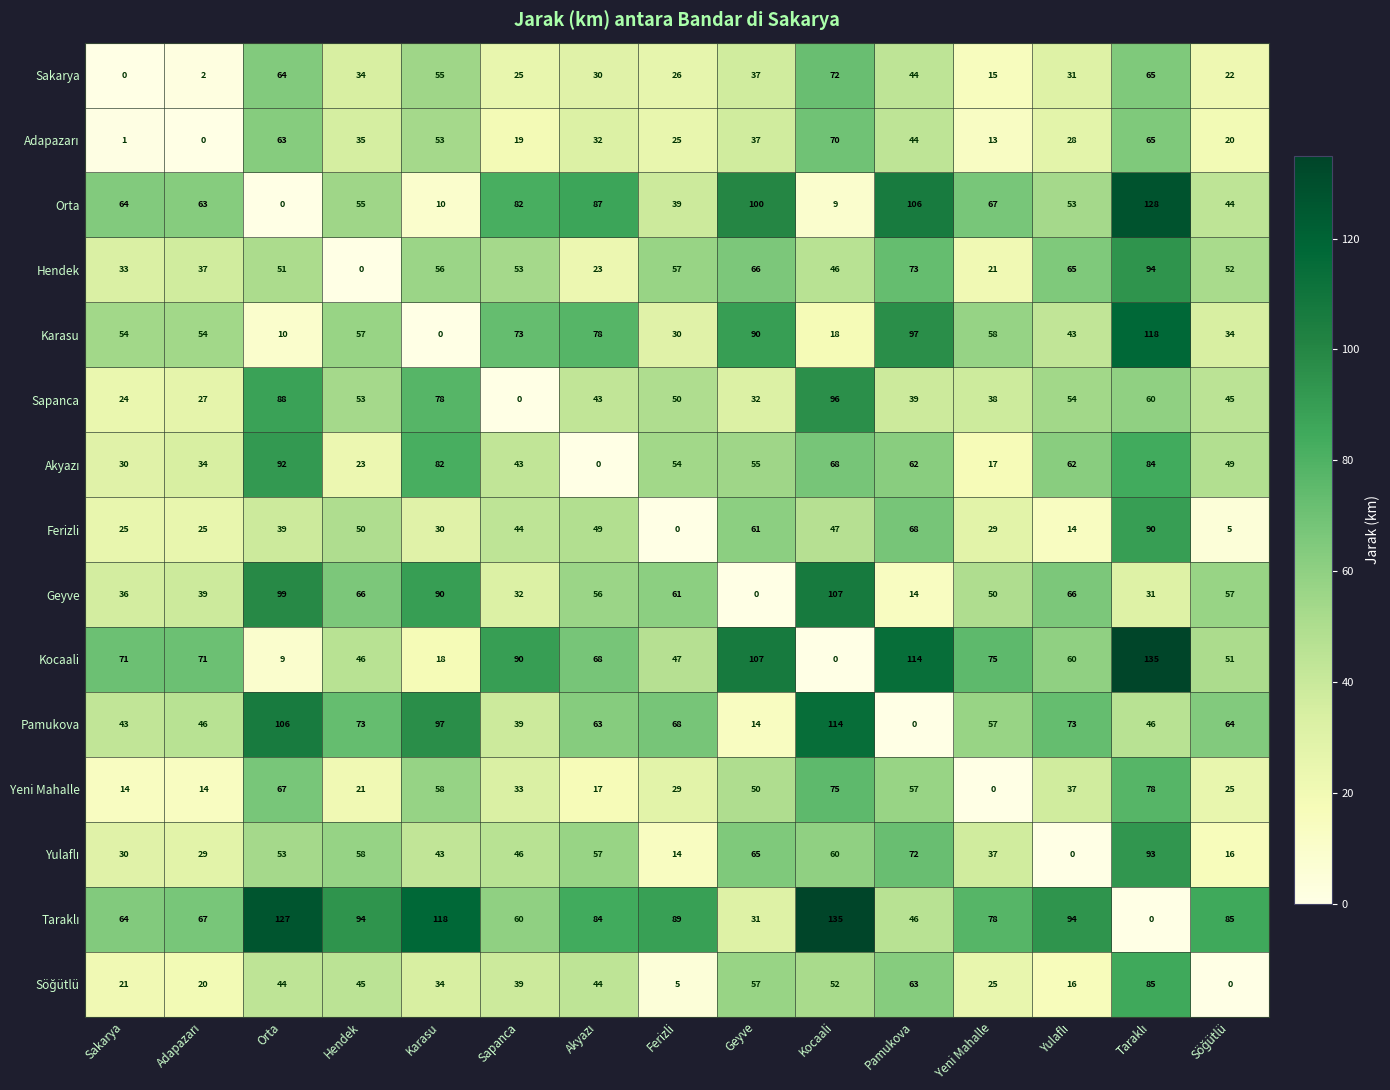

What is the sum of all Karasu values?

814